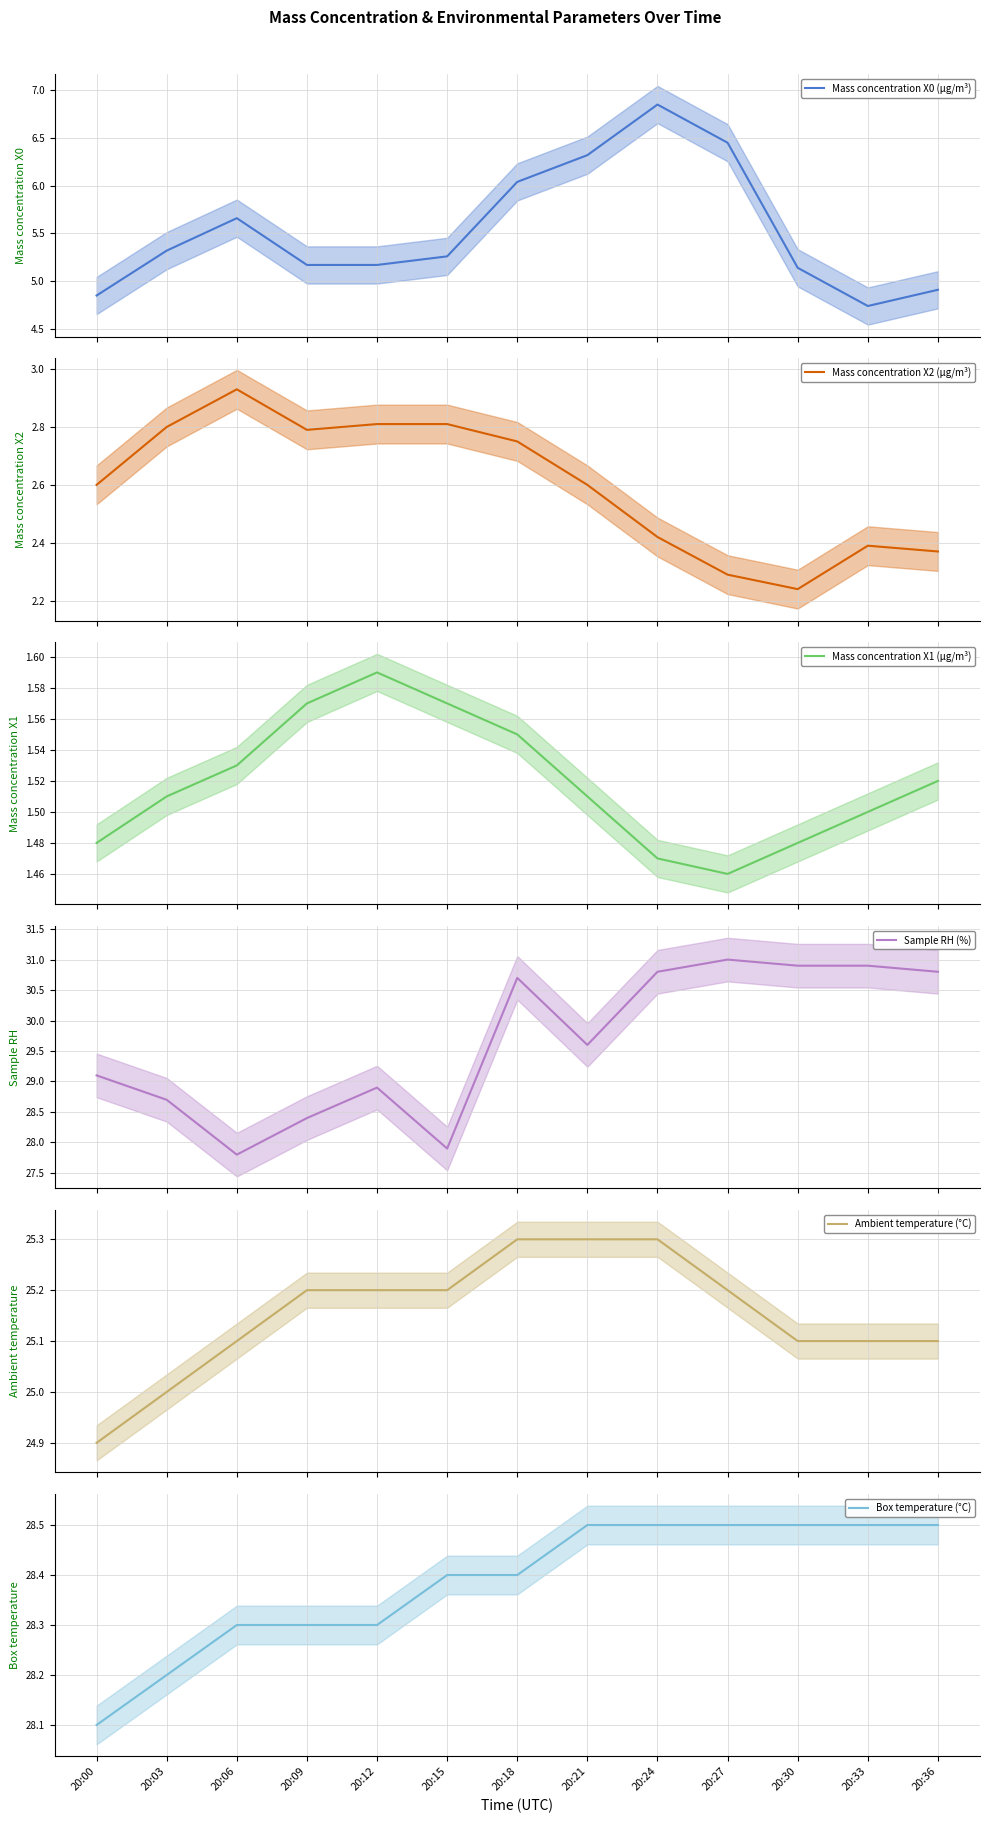

Between 20:03 and 20:33, which series saw the biggest shift?

Sample RH (%)